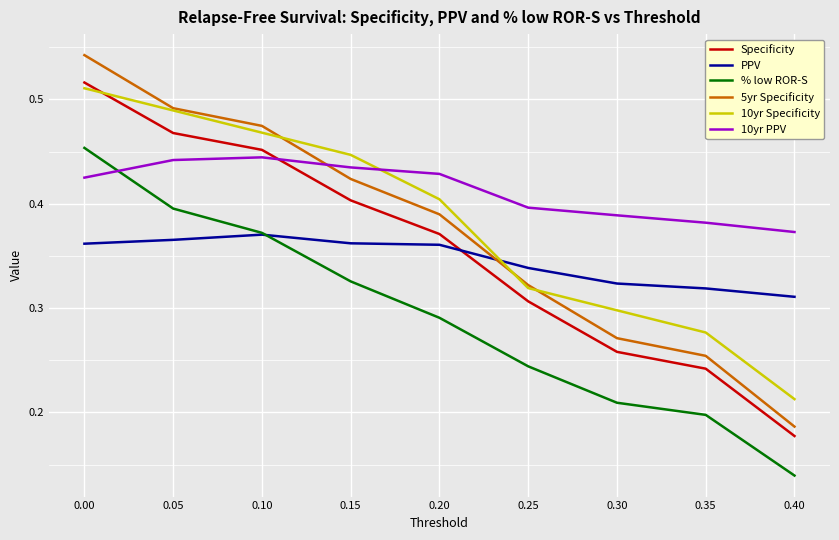

Is it true that 10yr PPV equals 0.4 at 0.15?

True